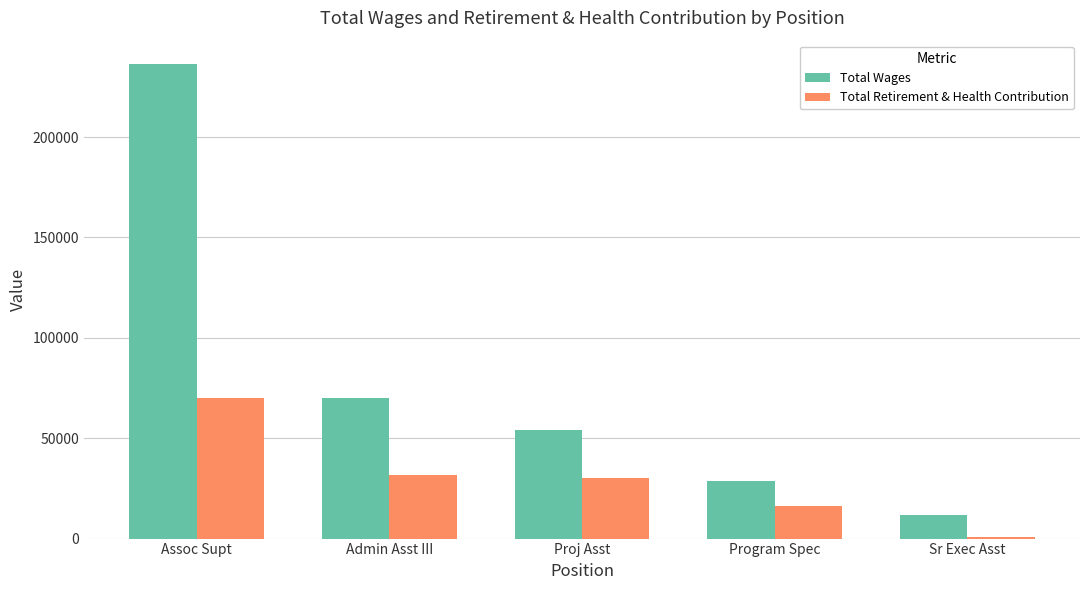

Is it true that Total Retirement & Health Contribution equals 70166 at Assoc Supt?

True